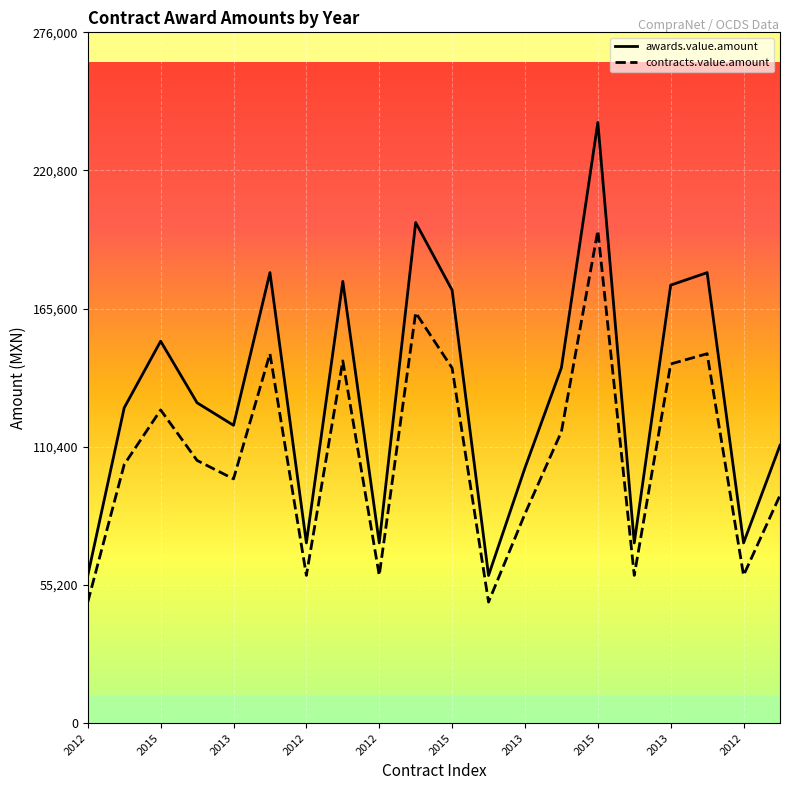

What is the label of the 1st point from the right?

2013